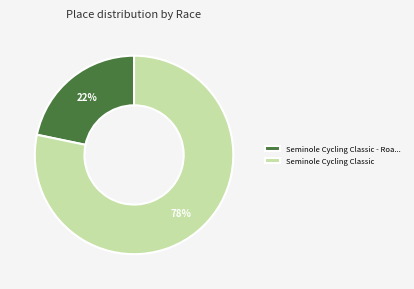

Do Seminole Cycling Classic and Seminole Cycling Classic - Roa... together represent more than half of the pie?

Yes